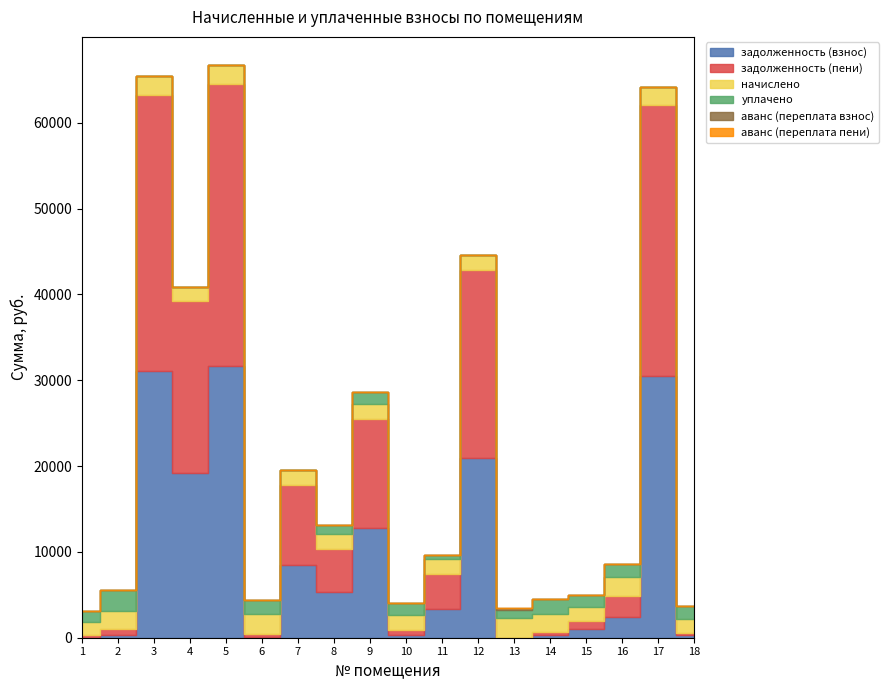

List the series in order of their peak value, highest first.

задолженность (пени), задолженность (взнос), уплачено, начислено, аванс (переплата взнос), аванс (переплата пени)